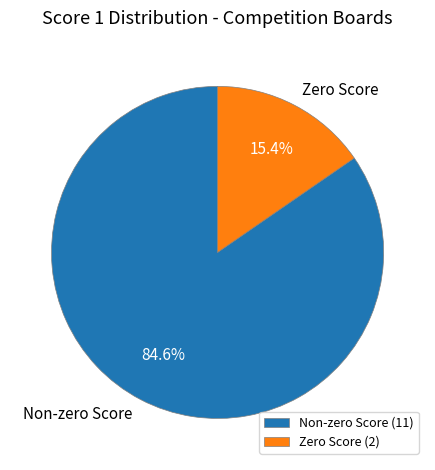

Is Zero Score the majority of the pie?

No